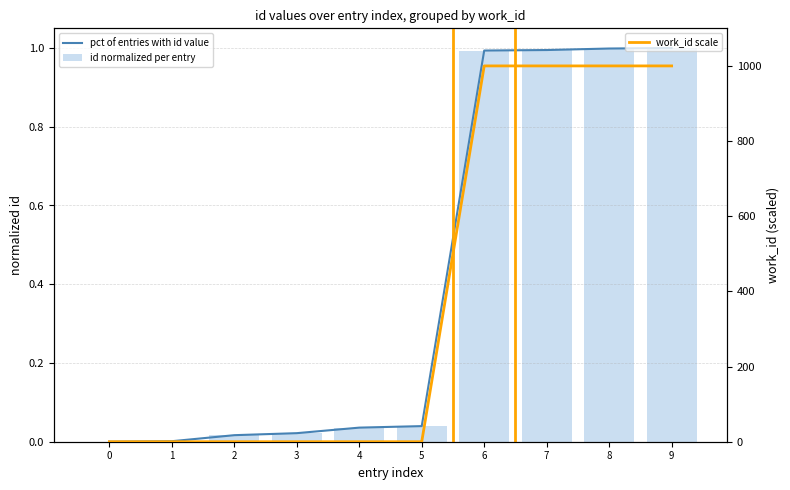

Is the value of pct of entries with id value at 6 greater than the value of work_id scale at 9?

No